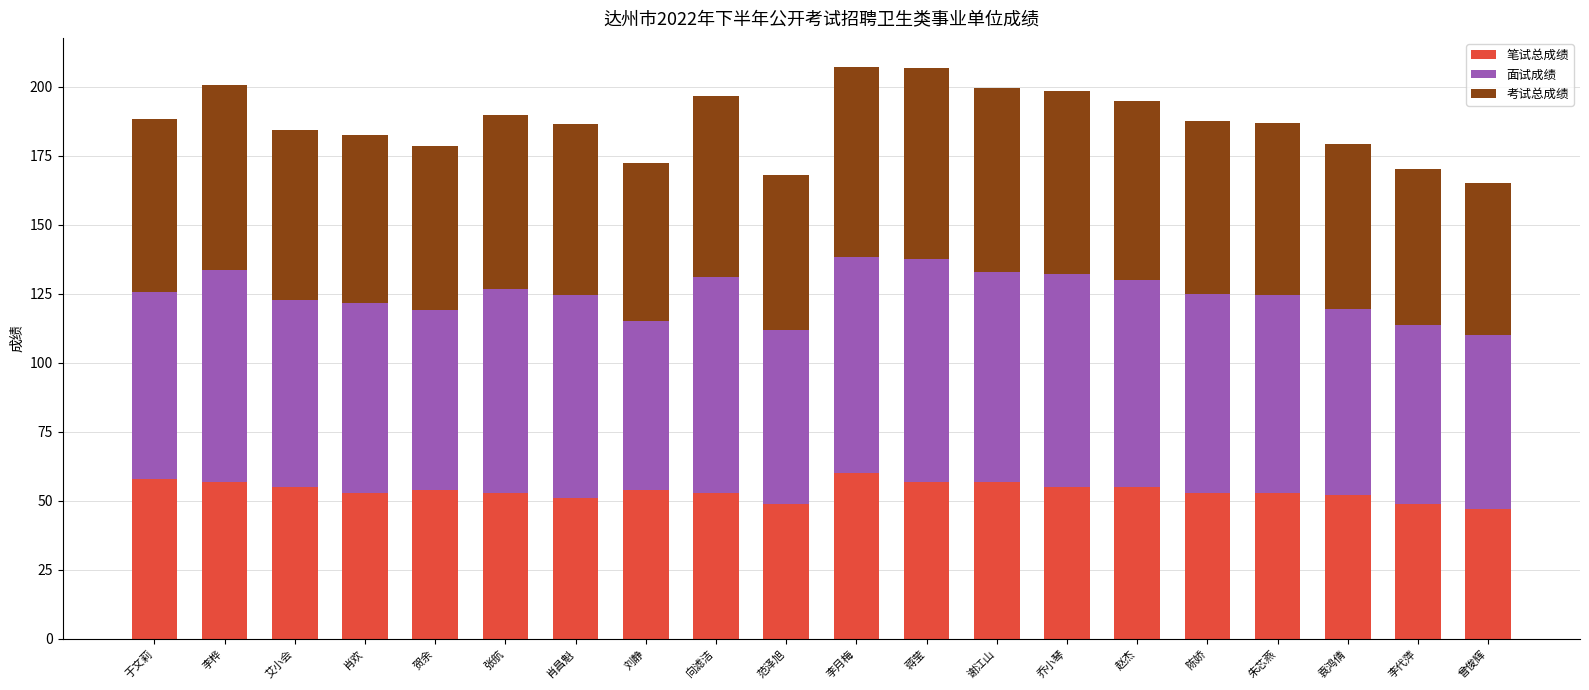

Count the number of data series in this chart.

3